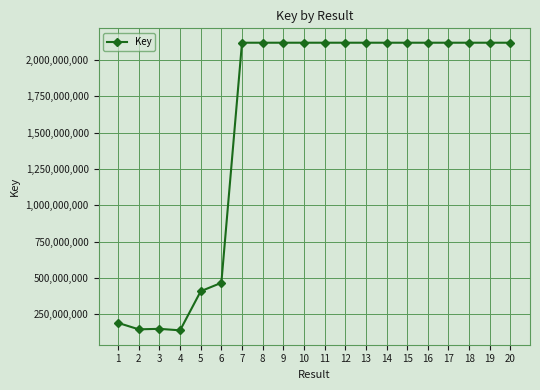

How many series are shown in this chart?

1